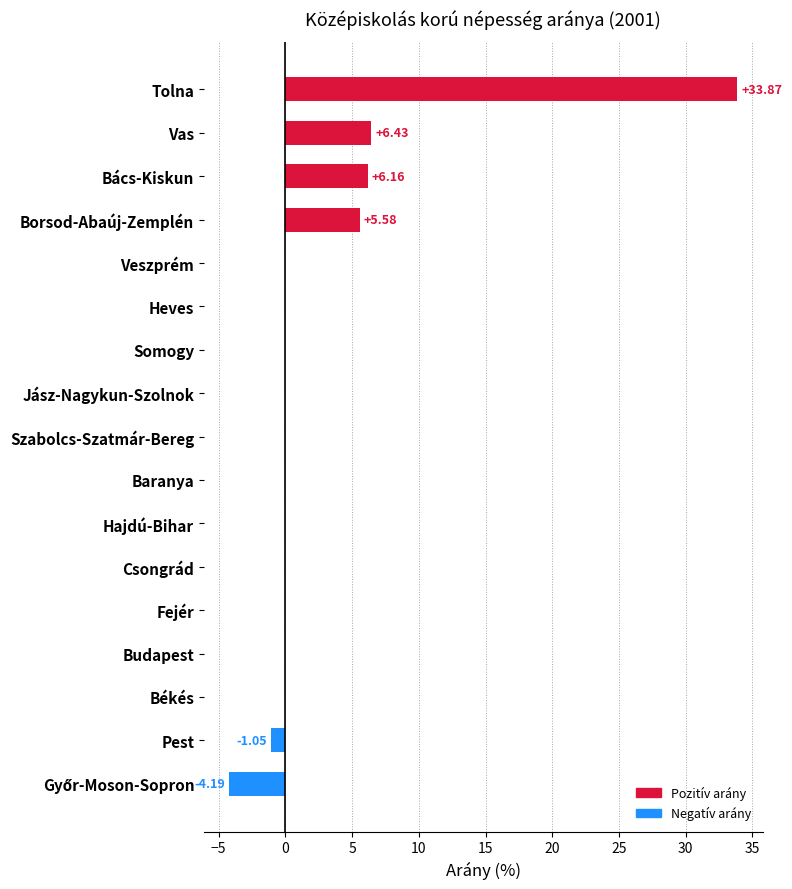

What is the sum of the values at Vas and Heves?

6.4